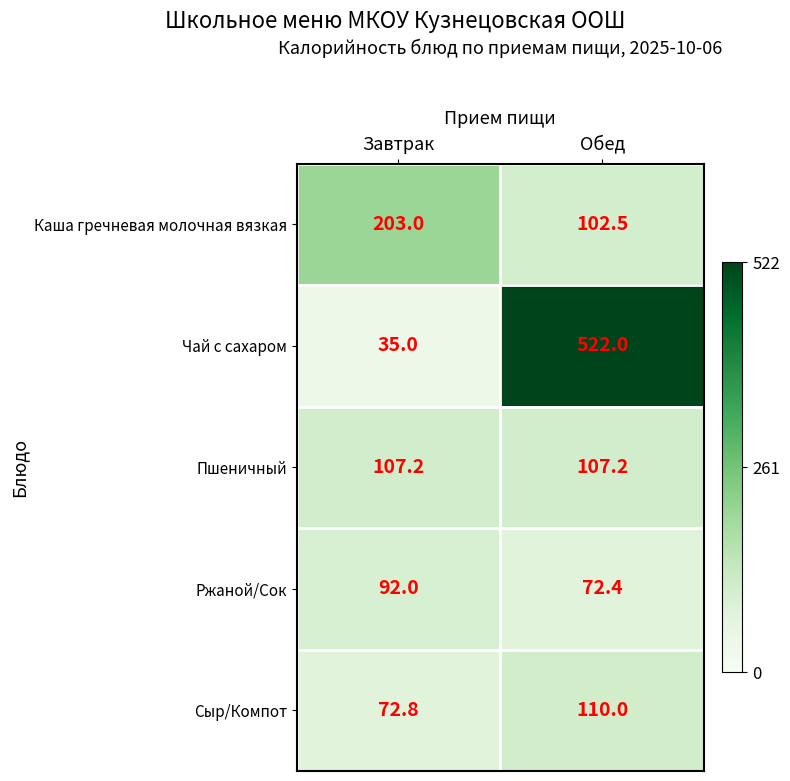

What is the sum of all Ржаной/Сок values?

164.4